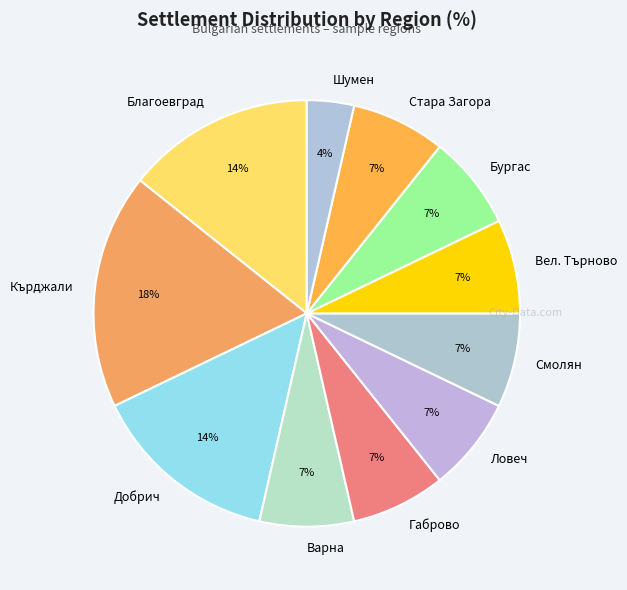

Combined, do Варна and Смолян account for over 50%?

No